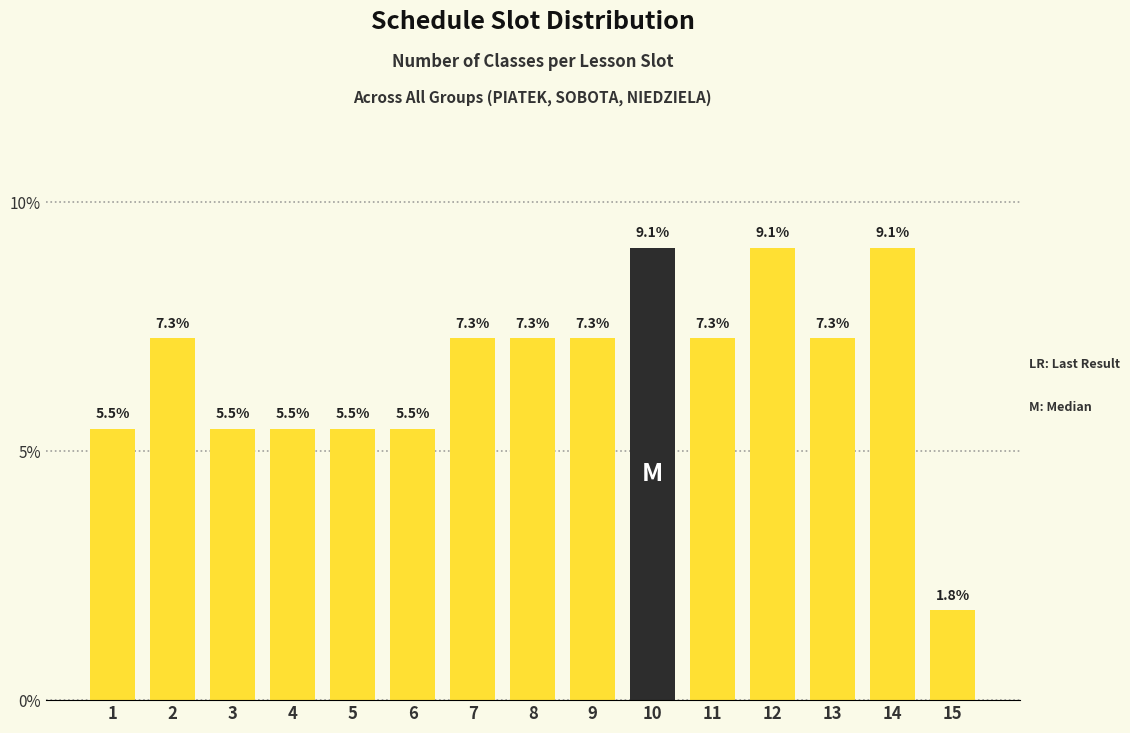

Reading right to left, transcribe all the data shown in this chart.

15=1.8	14=9.1	13=7.3	12=9.1	11=7.3	10=9.1	9=7.3	8=7.3	7=7.3	6=5.5	5=5.5	4=5.5	3=5.5	2=7.3	1=5.5